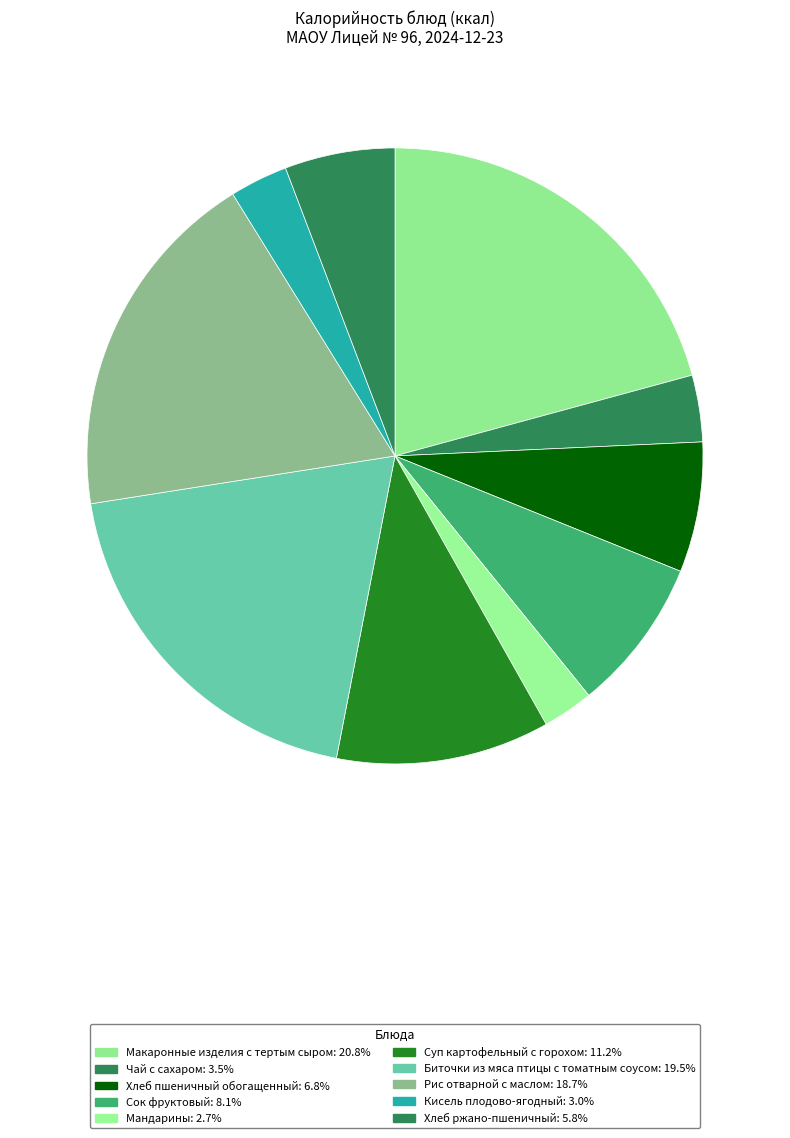

Which category has the smallest portion of the pie?

Мандарины